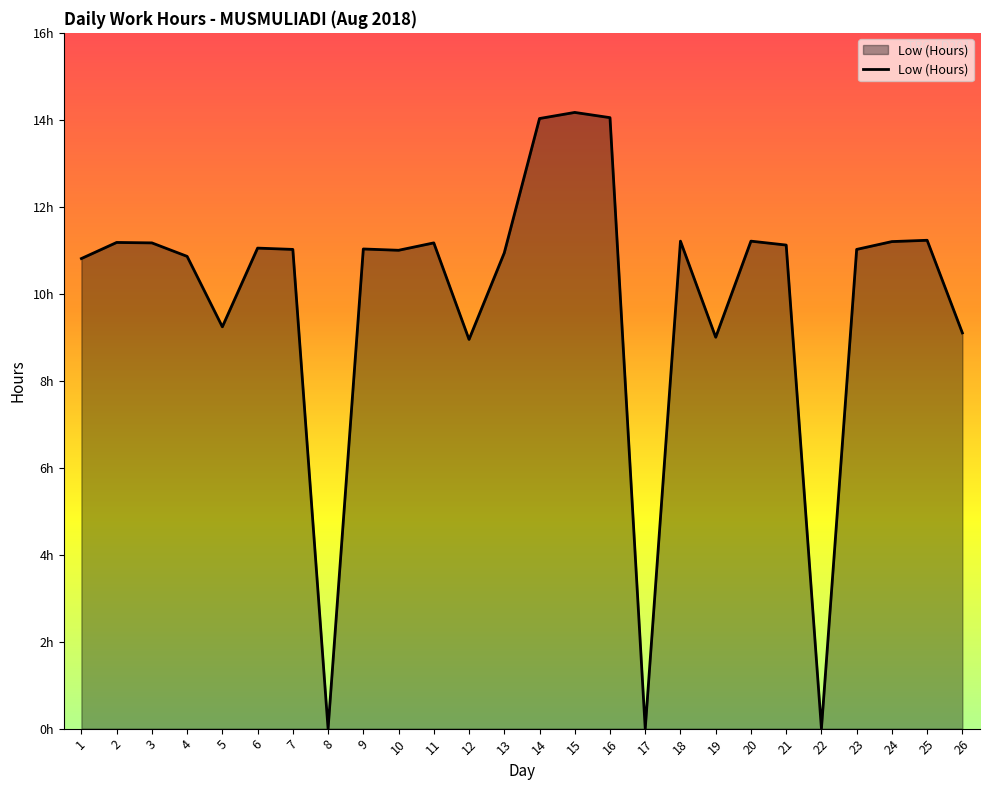

Does the chart display data point markers on the line(s)?

No